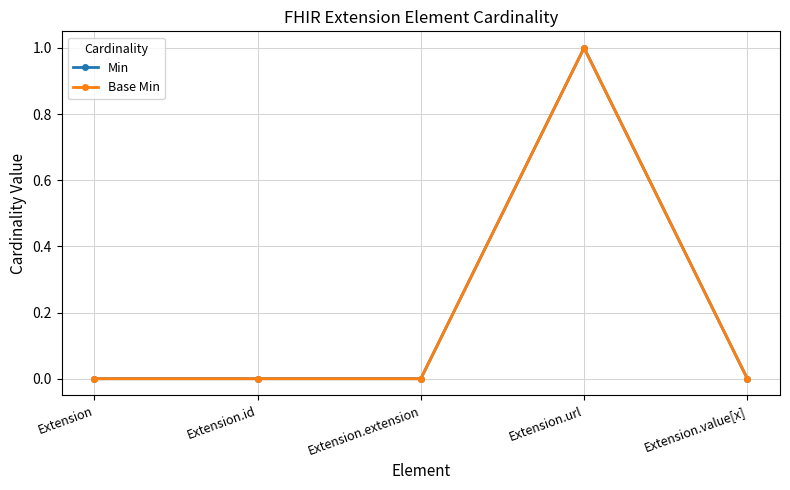

Which series has the largest total across all categories?

Min